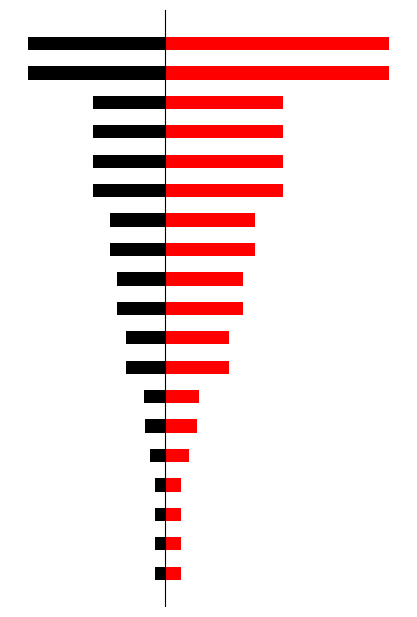

Are the bars horizontal?

Yes